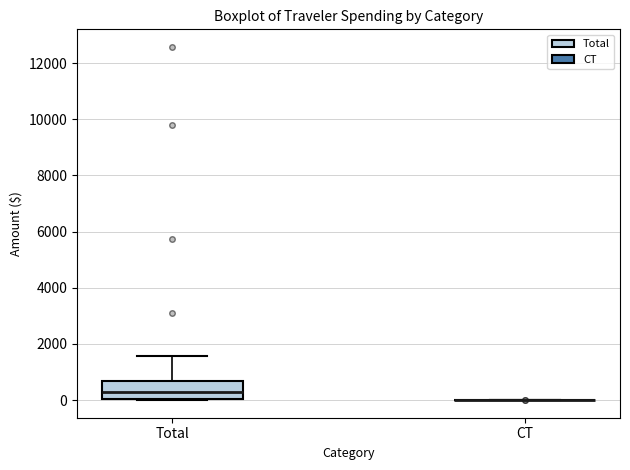

Where does the median line of the box for Total sit on the y-axis? The values are not printed on the chart, so give them approximately, as read against the axis.

200